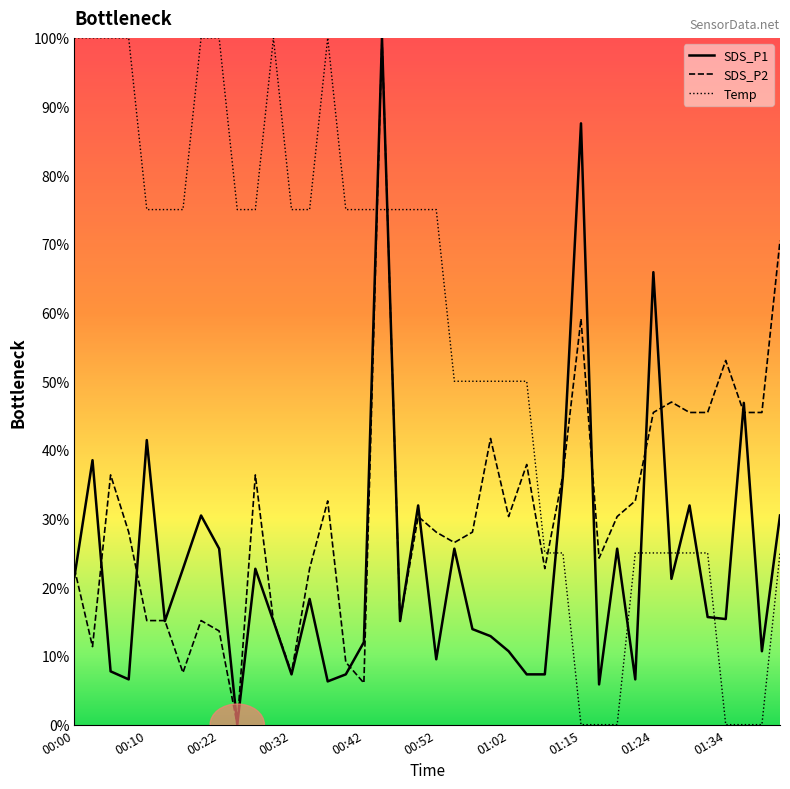

What is the highest value of the SDS_P1 series?

100.0